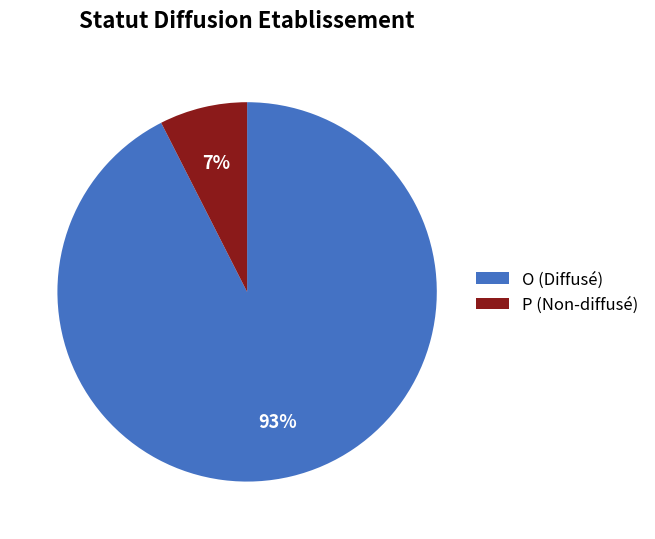

To the nearest percent, what is the combined percentage of O and P?

100%